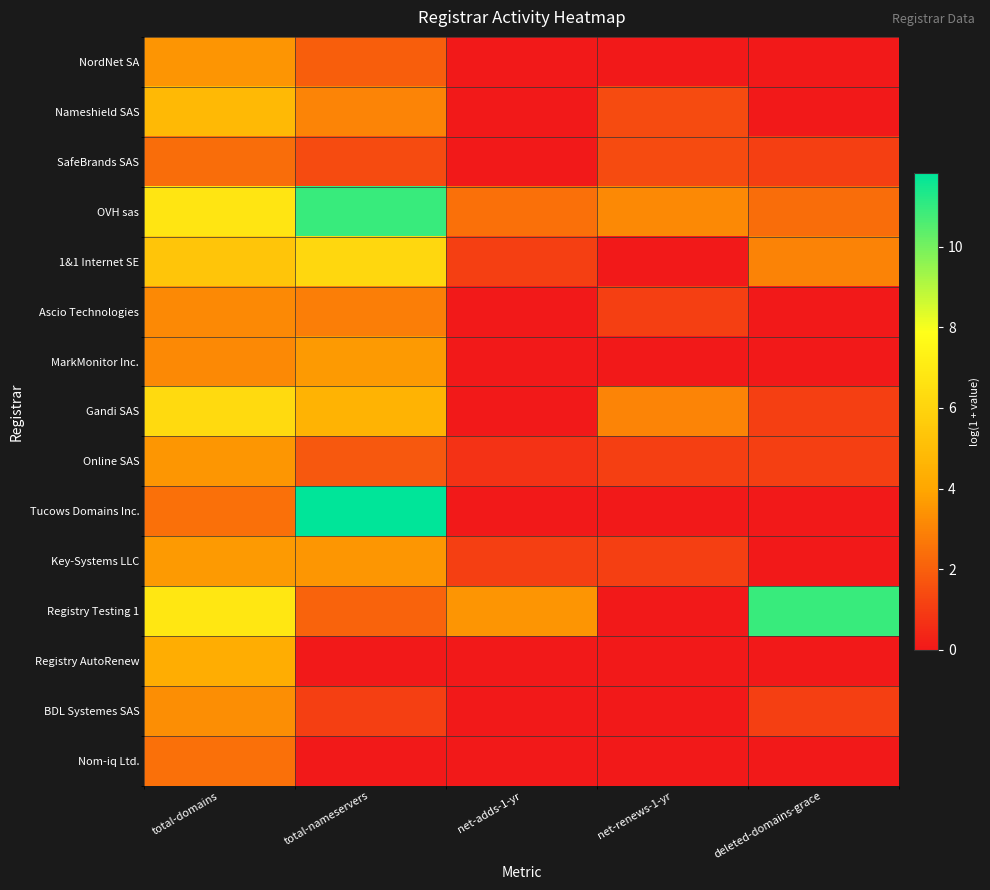

Which series has the largest total across all categories?

OVH sas